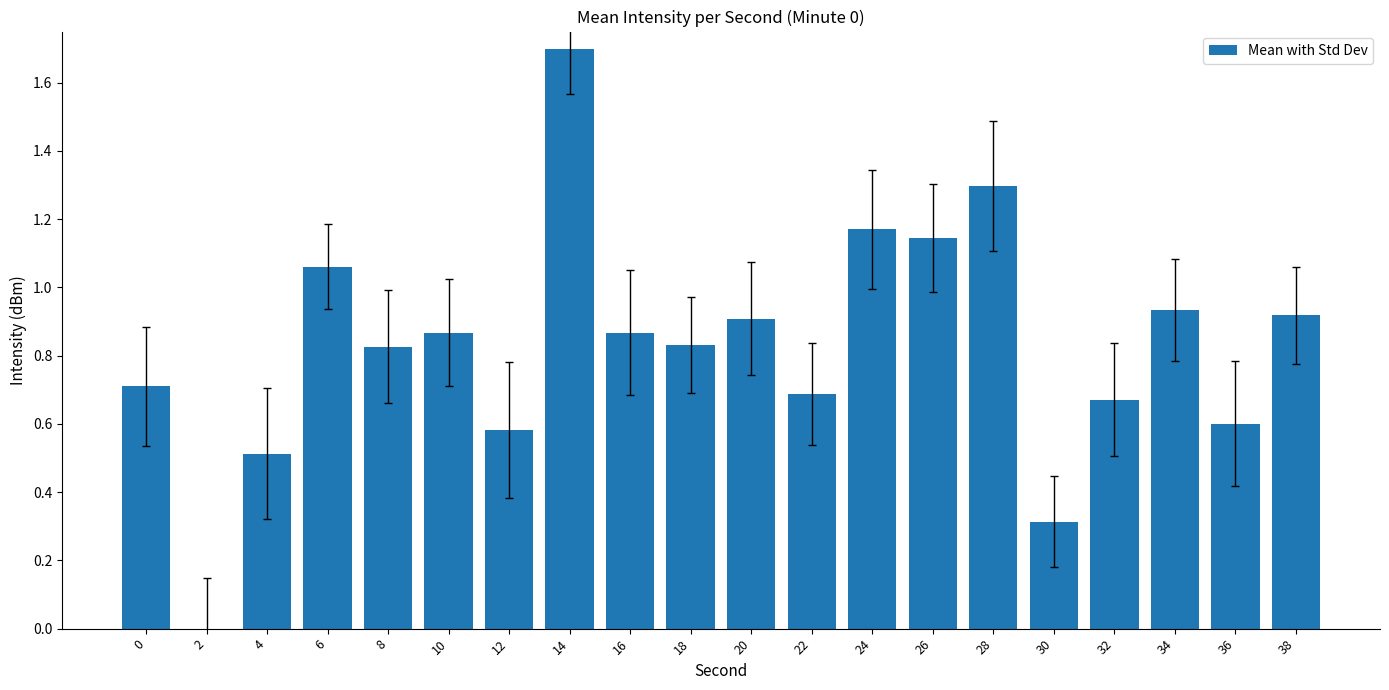

True or false: the data shows 2.8 at 14.

False